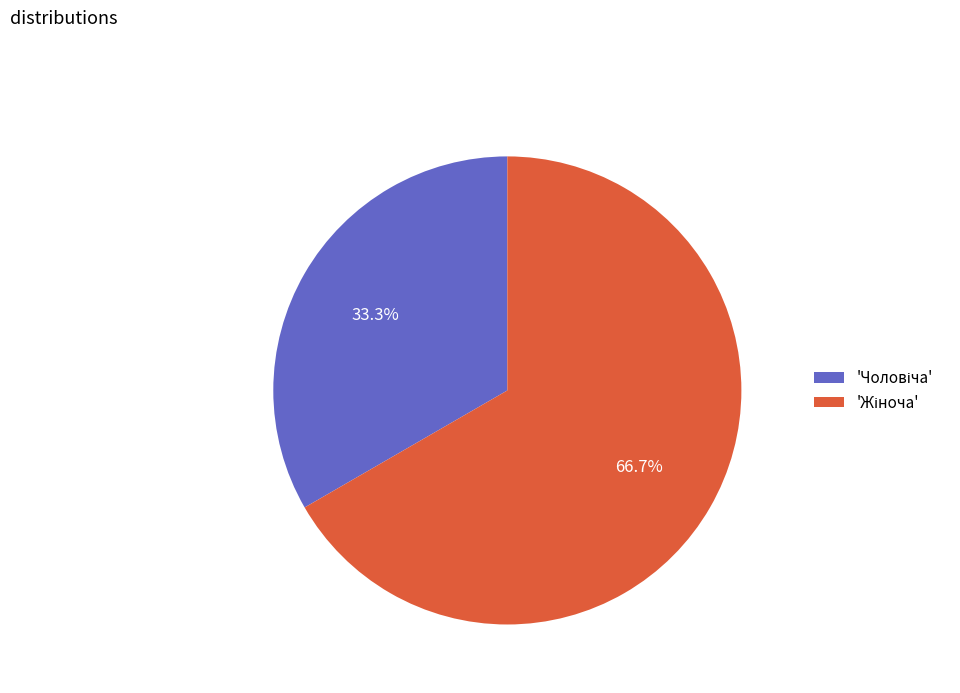

Is there a majority slice in this chart?

Yes